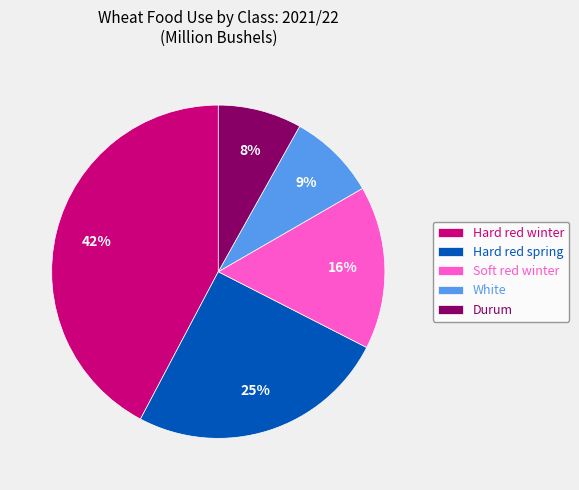

Which slice is the largest?

Hard red winter